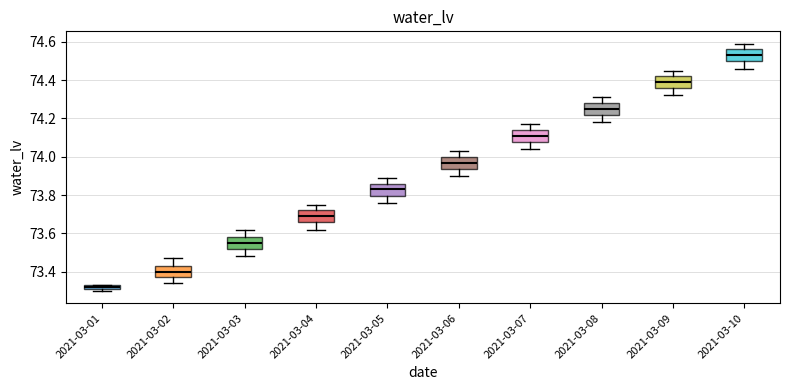

Which box's median line is the lowest?

2021-03-01